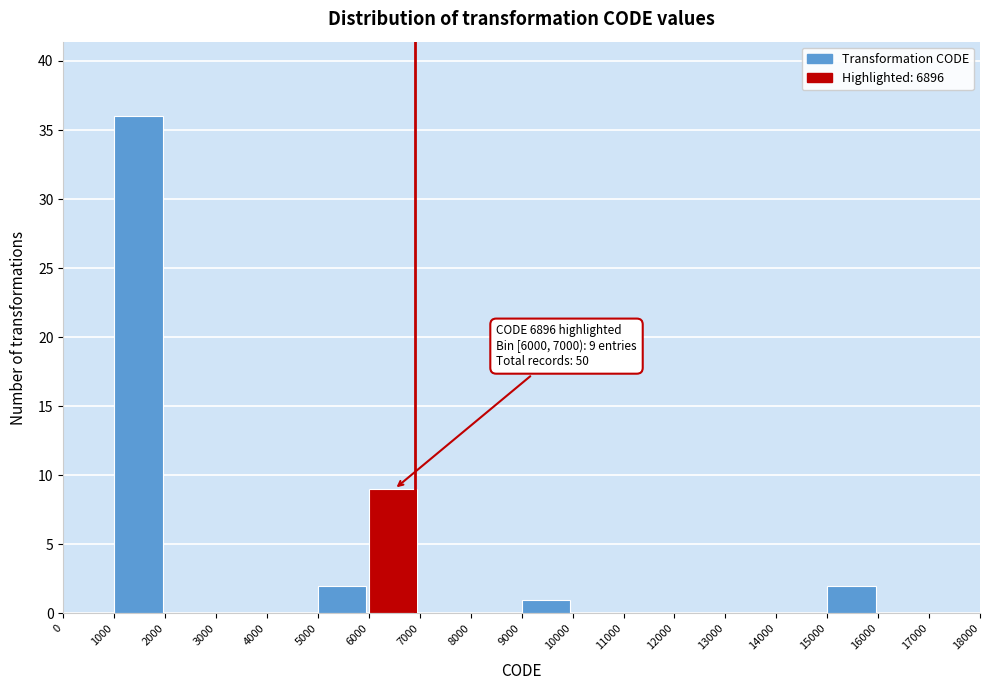

Which range on the x-axis has the tallest bar?

1000 to 2000